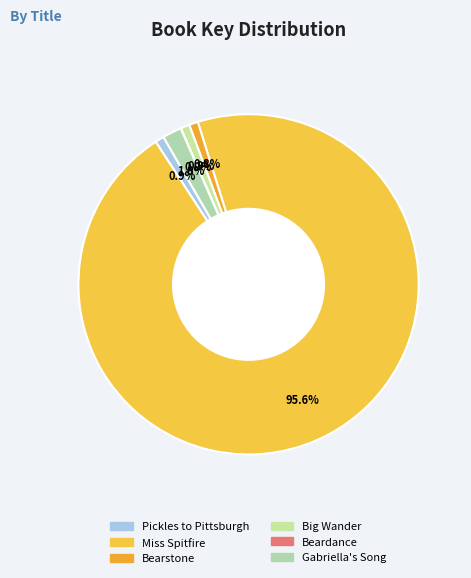

To the nearest percent, what is the difference between the largest and smallest slice percentages?

96%